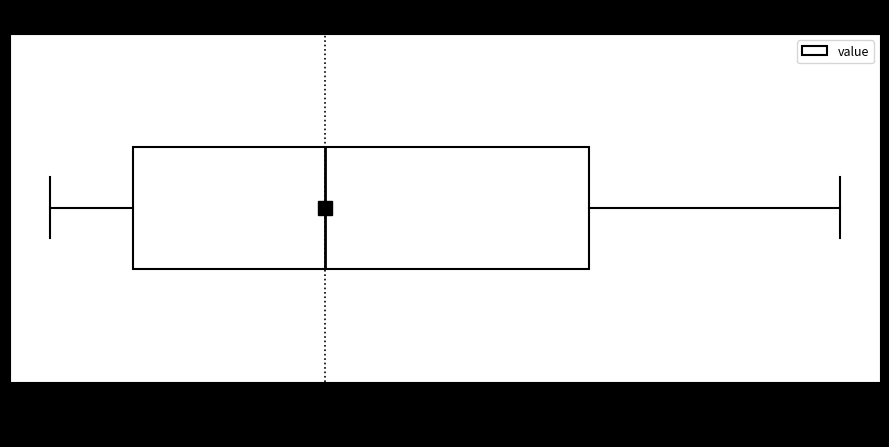

Read this box plot against the x-axis: the position of the median line, the range covered by the box, and the ends of both whiskers. The values are not printed on the chart, so give them approximately, as read against the axis.

median 16.87, box 16.71 to 17.09, whiskers 16.64 to 17.30